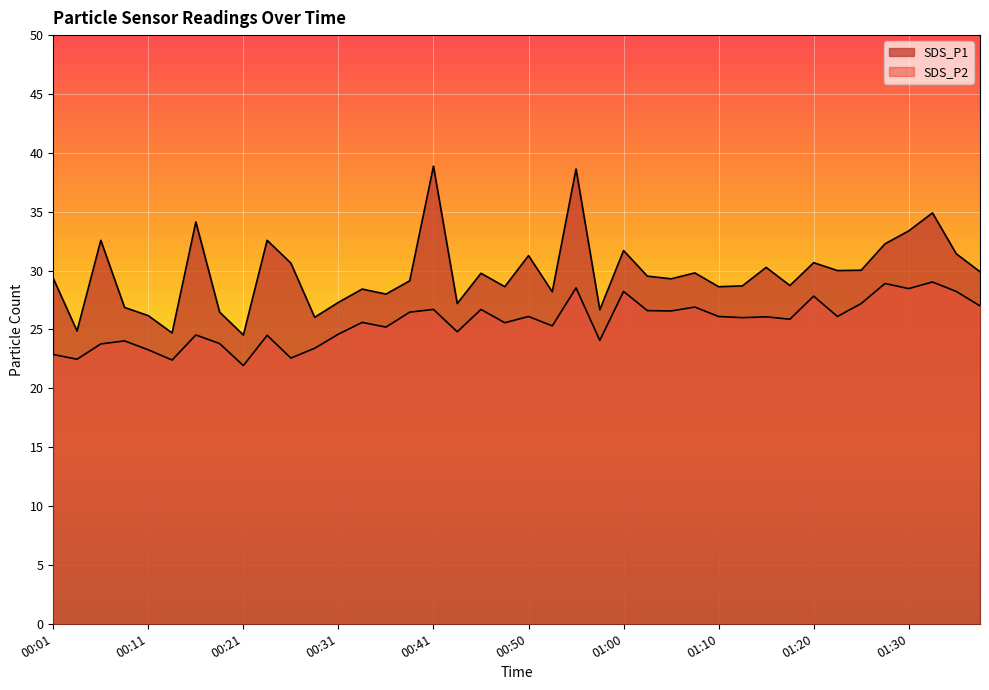

What position from the right is 01:25?

6